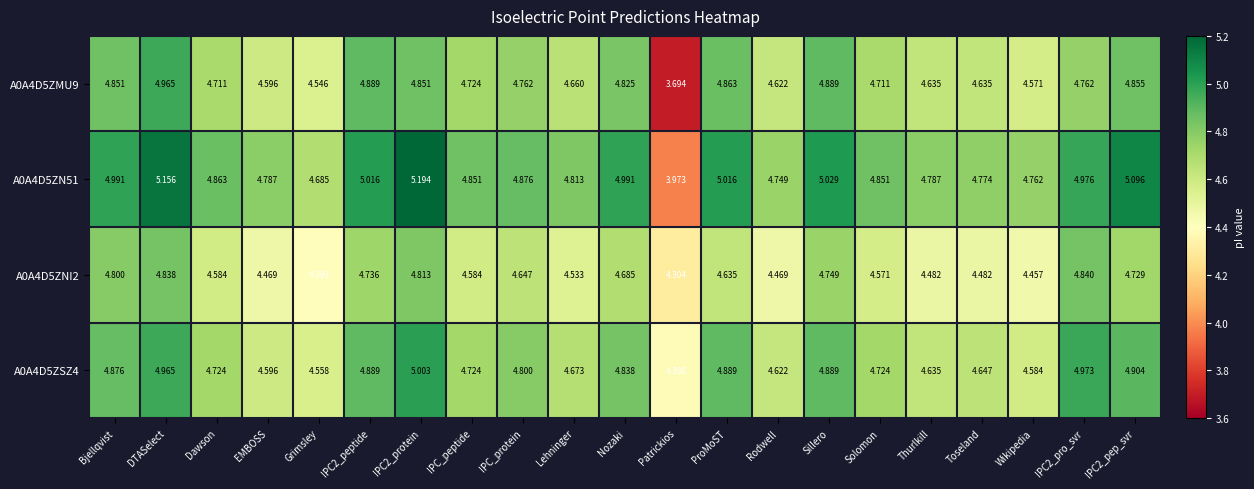

Which label corresponds to the smallest value in the chart?

Patrickios